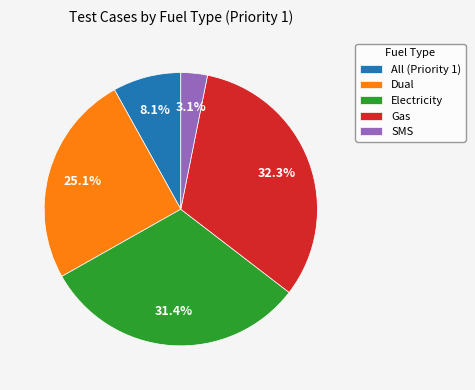

What is the ratio of the value at Electricity to the value at All (Priority 1)?

3.9